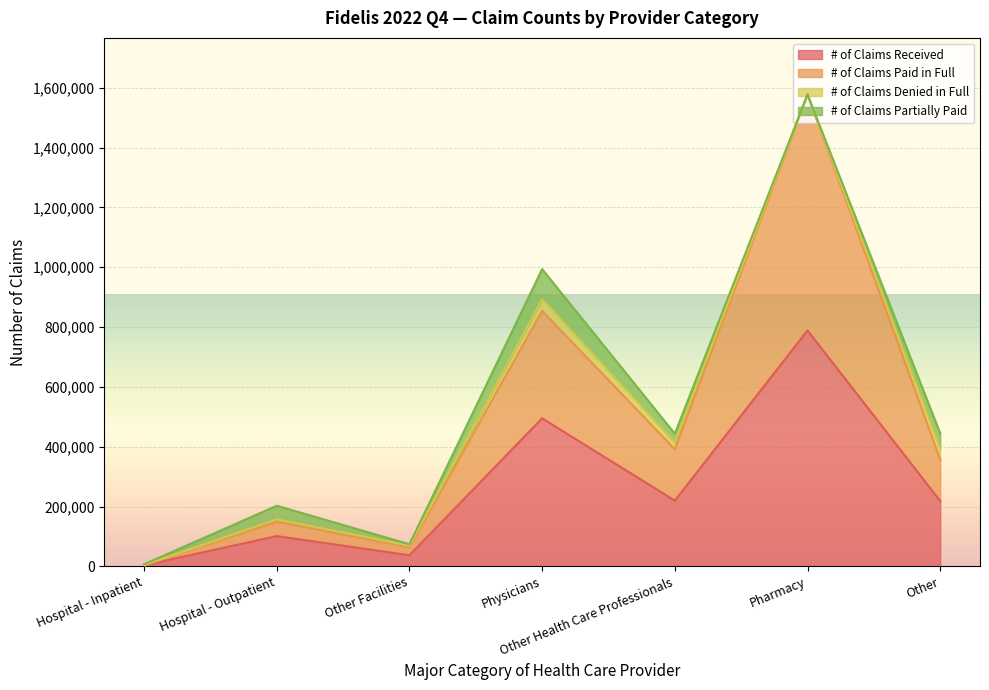

True or false: # of Claims Paid in Full and # of Claims Received cross at least once.

False